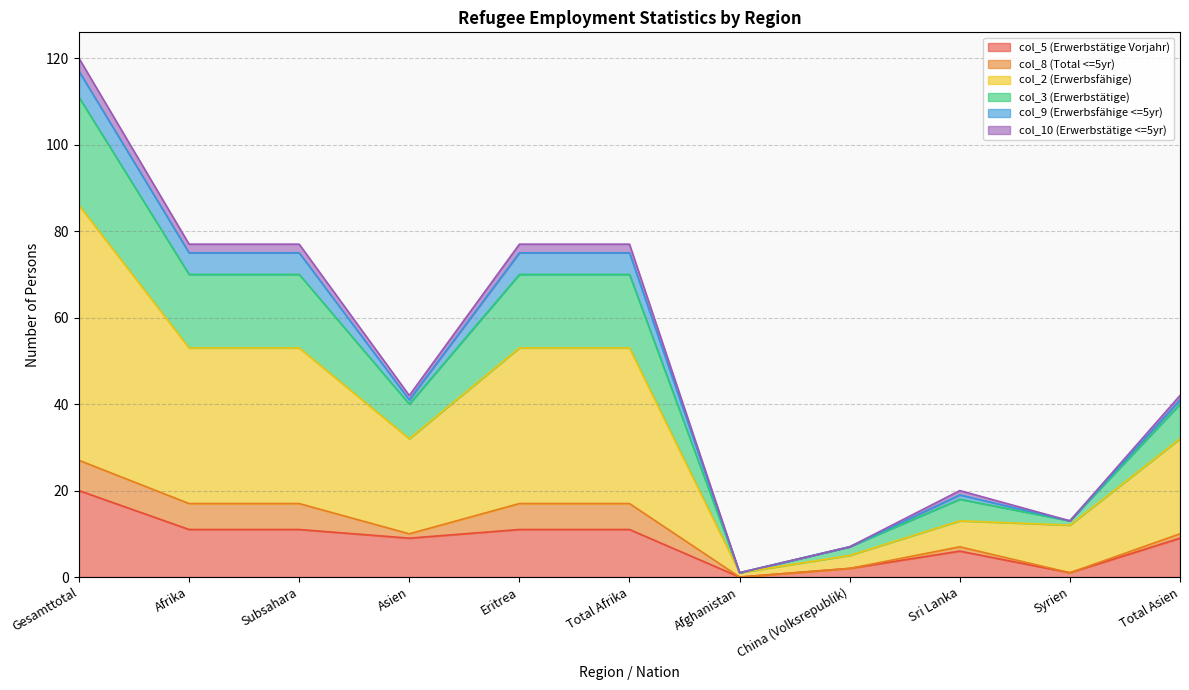

What is the sum of the col_5 (Erwerbstätige Vorjahr) values at Asien and Sri Lanka?

15